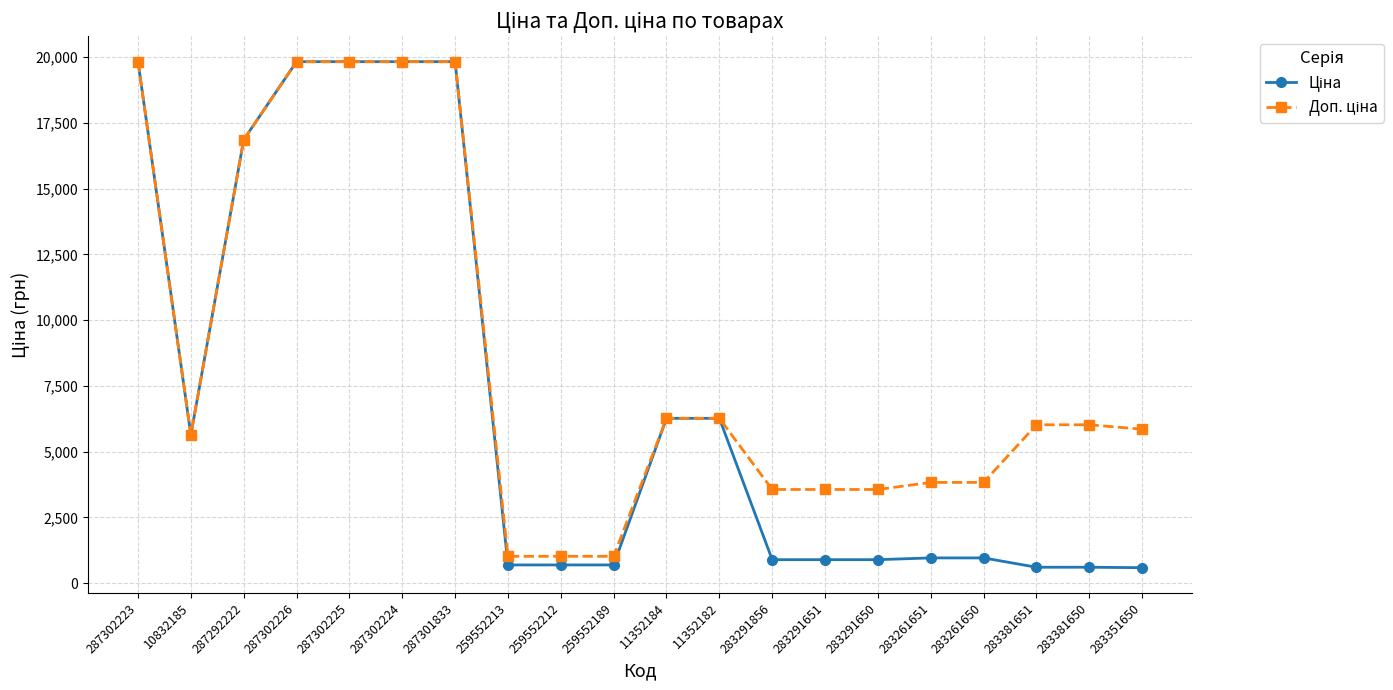

What is the total value across all series at 287292222?

33726.3